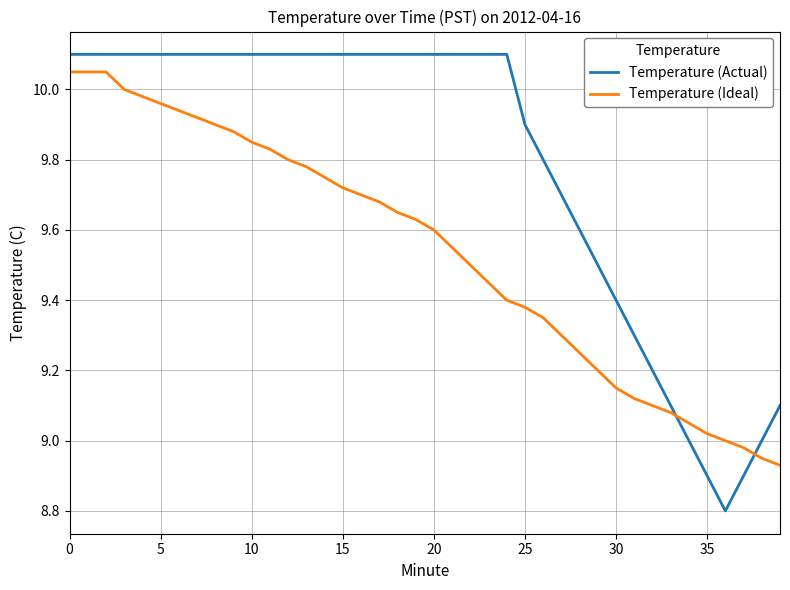

After their last crossing, which series has the higher values: Temperature (Ideal) or Temperature (Actual)?

Temperature (Actual)